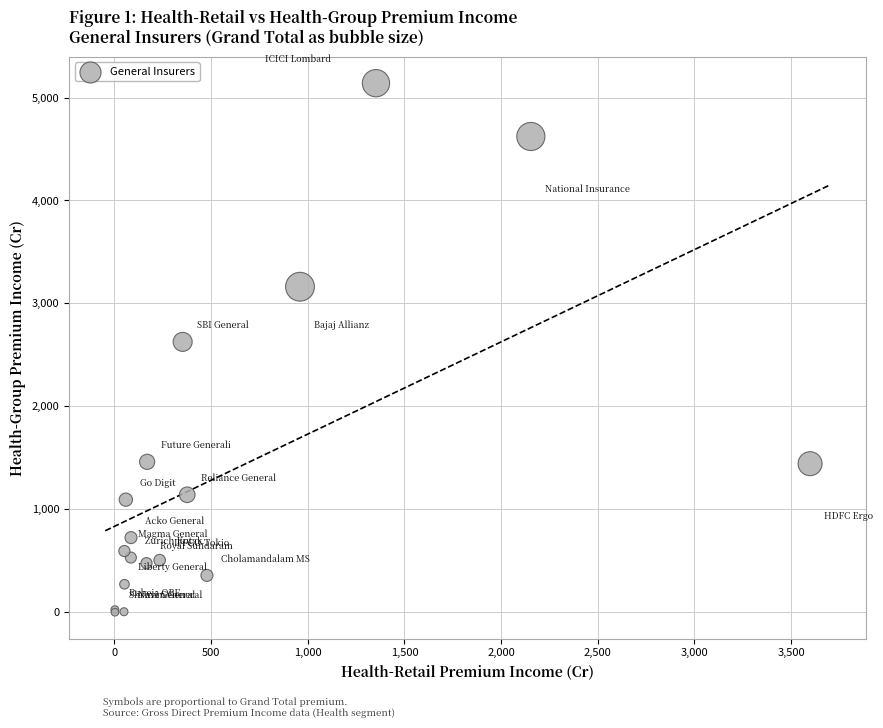

What Y value in the scatter plot is closest to 2569?

2626.3